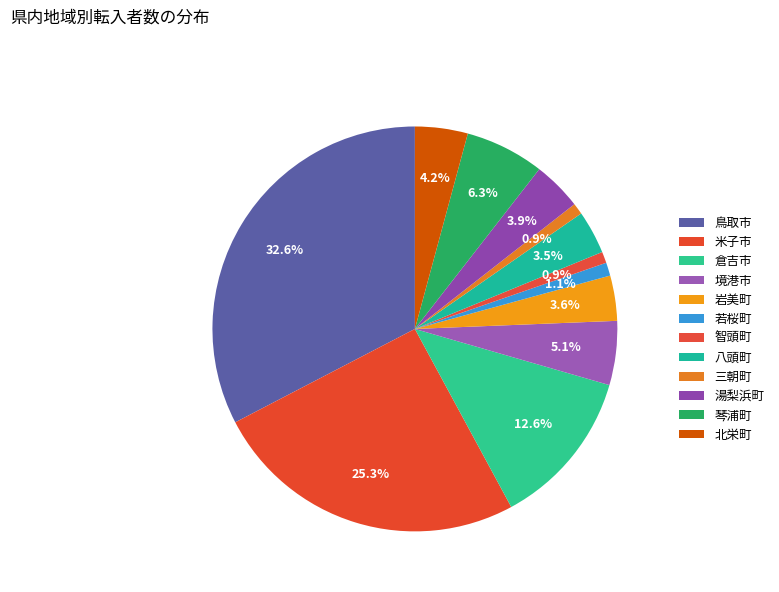

The 鳥取市 slice represents 48% of the pie. True or false?

False